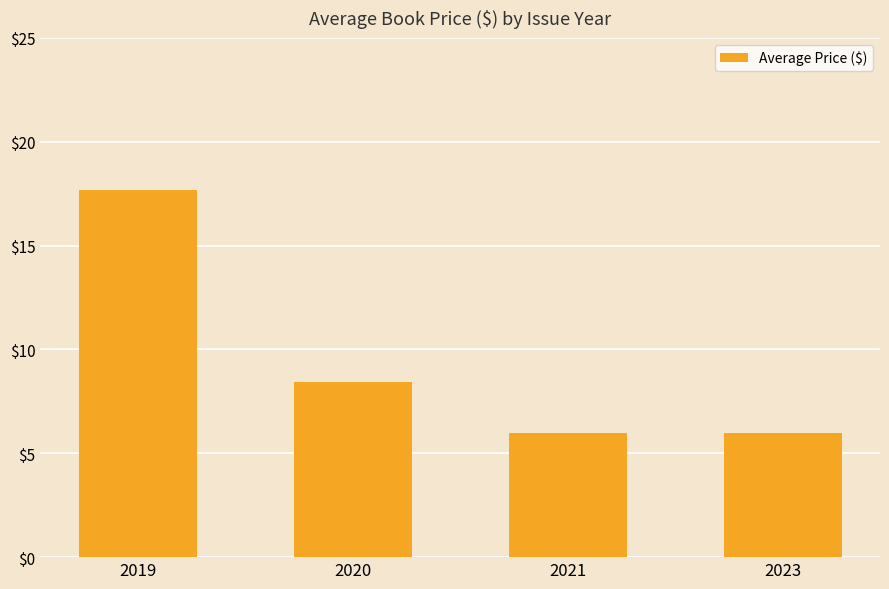

Reading right to left, extract all data points from this chart.

2023=6.0	2021=6.0	2020=8.4	2019=17.7